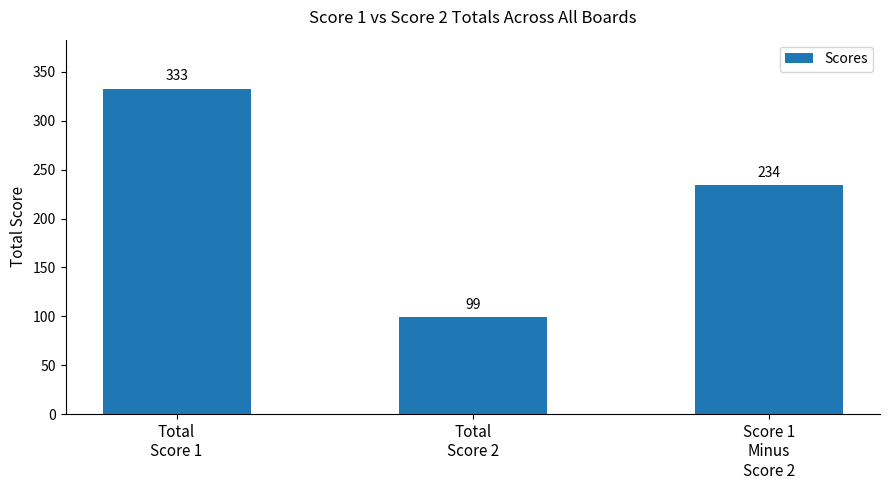

Reading right to left, what are all the values shown in this chart?

Score 1
Minus
Score 2=234	Total
Score 2=99	Total
Score 1=333